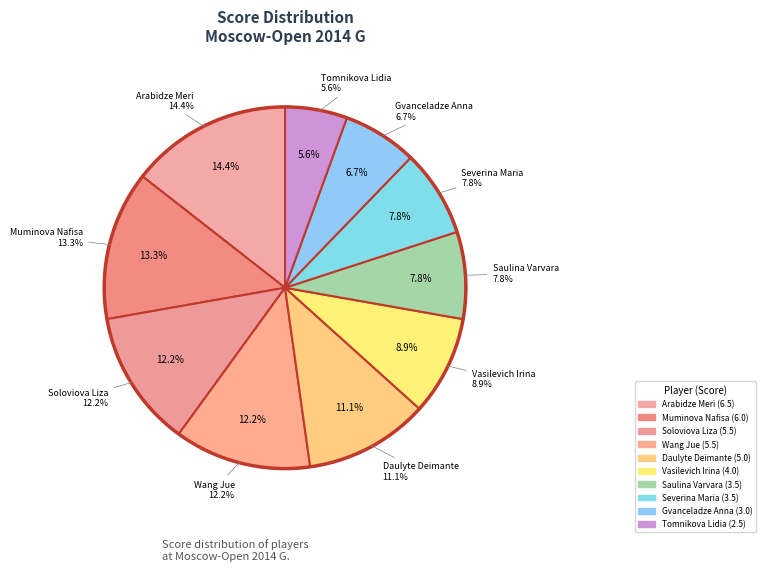

What is the change in value from Daulyte Deimante to Severina Maria?

-1.5